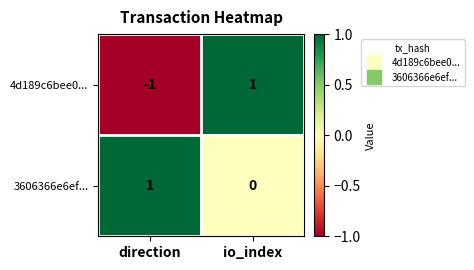

How many values in 3606366e6ef... are above zero?

1